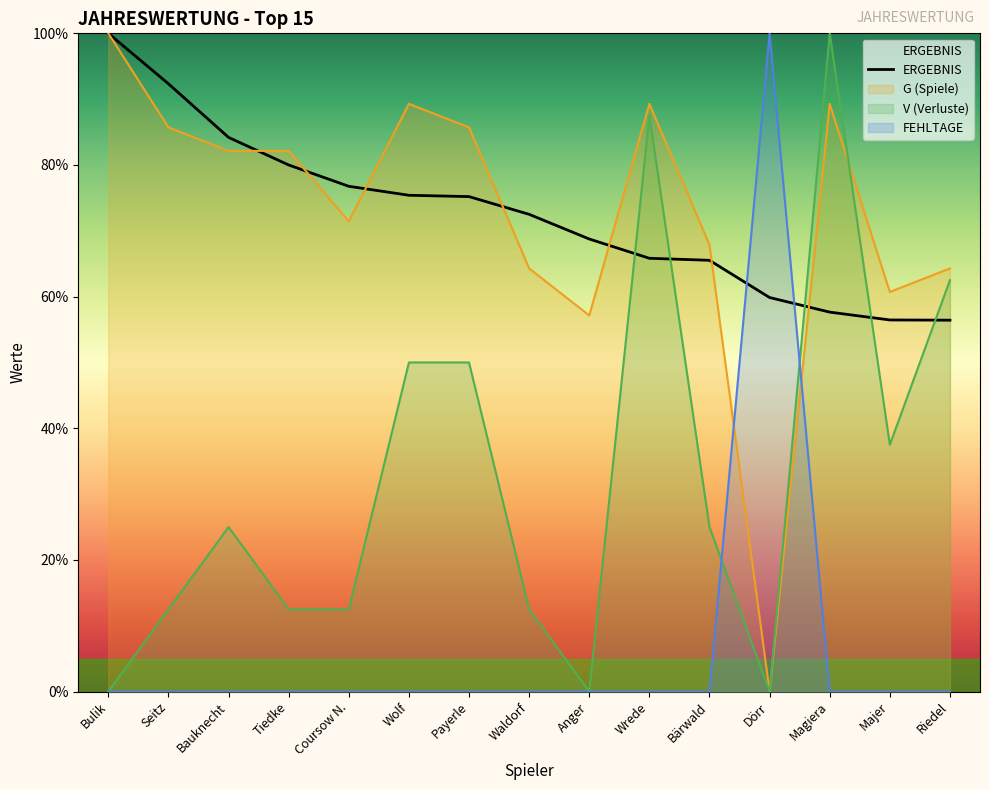

Which label corresponds to the largest value in the chart?

Bulik